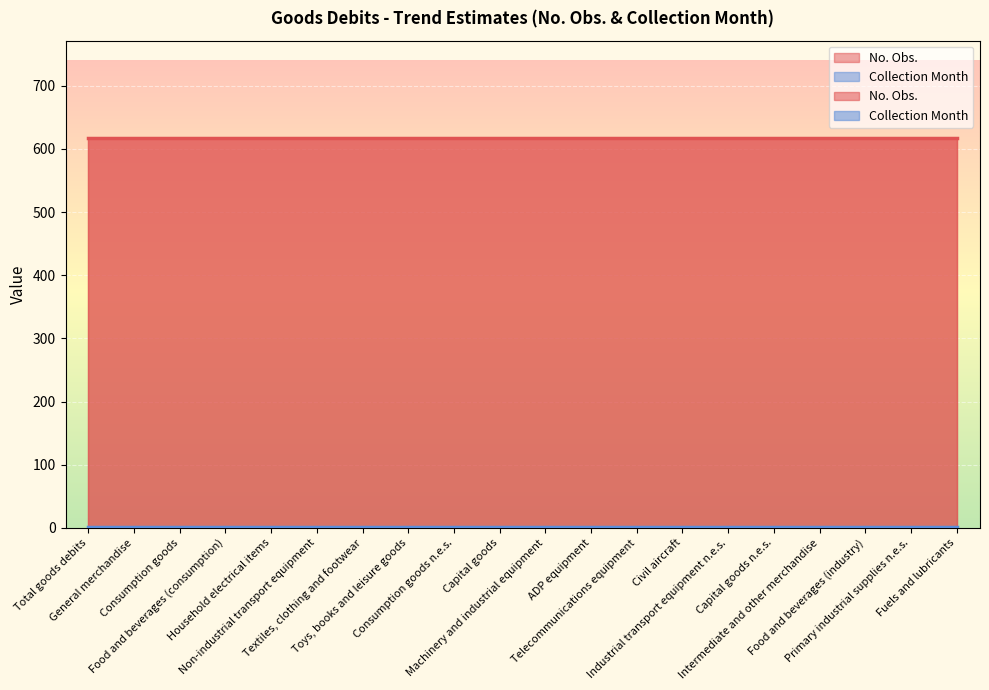

List the series in order of their peak value, lowest first.

Collection Month, No. Obs.